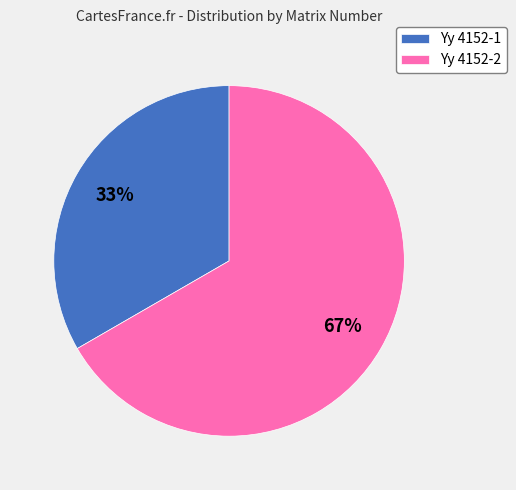

Between Yy 4152-2 and Yy 4152-1, which is larger?

Yy 4152-2